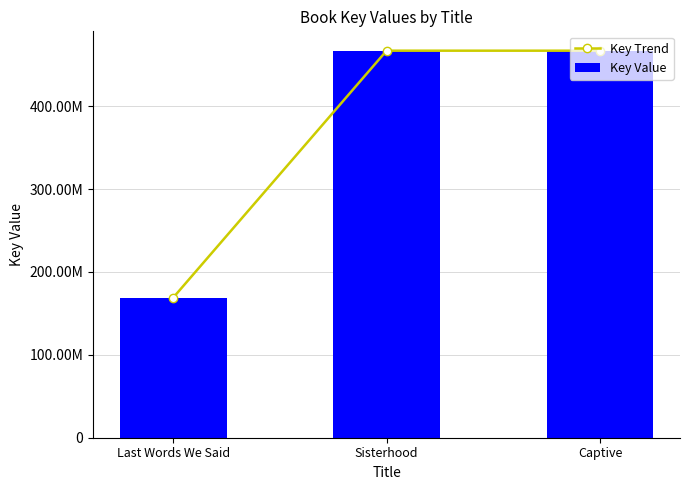

At which category is the sum across all series the highest?

Sisterhood